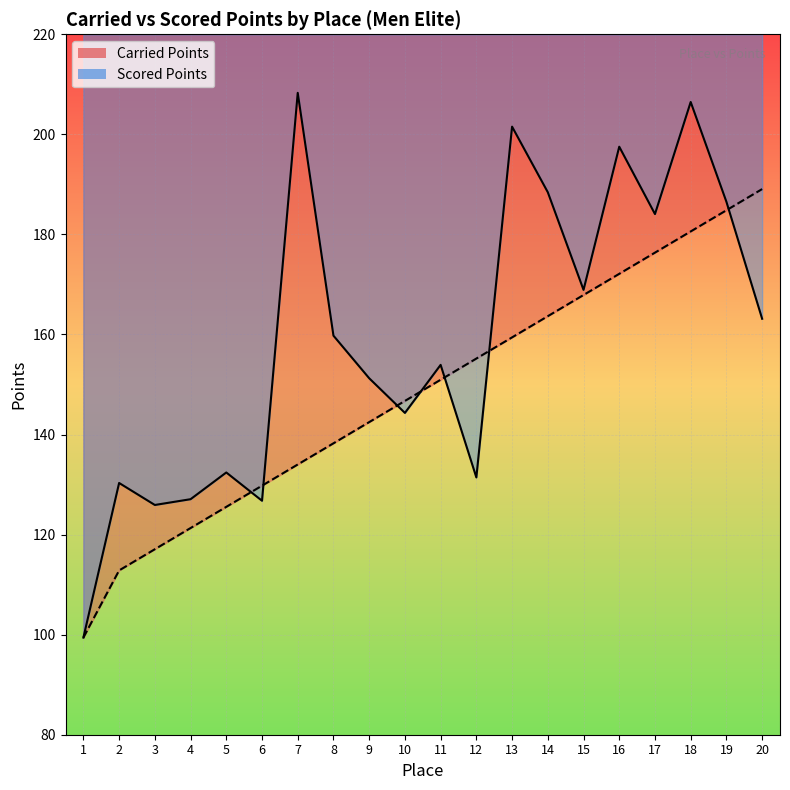

What value does the Carried Points series have at 17?

184.1